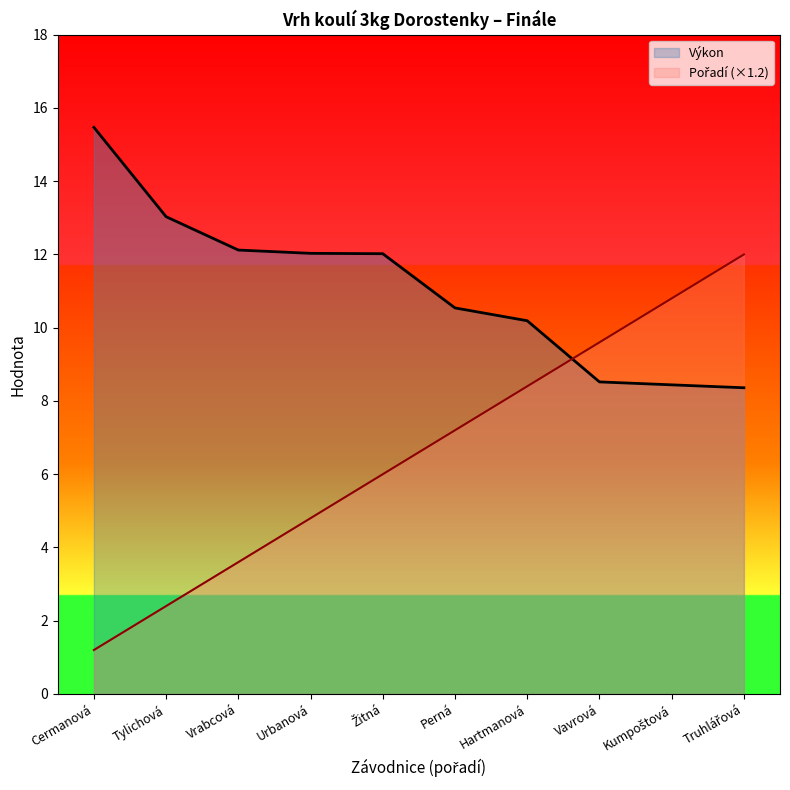

Reading left to right, what are all the values shown in this chart?

Výkon: Cermanová=15.5	Tylichová=13.0	Vrabcová=12.1	Urbanová=12.0	Žitná=12.0	Perná=10.5	Hartmanová=10.2	Vavrová=8.5	Kumpoštová=8.4	Truhlářová=8.4
Pořadí: Cermanová=1.2	Tylichová=2.4	Vrabcová=3.6	Urbanová=4.8	Žitná=6.0	Perná=7.2	Hartmanová=8.4	Vavrová=9.6	Kumpoštová=10.8	Truhlářová=12.0